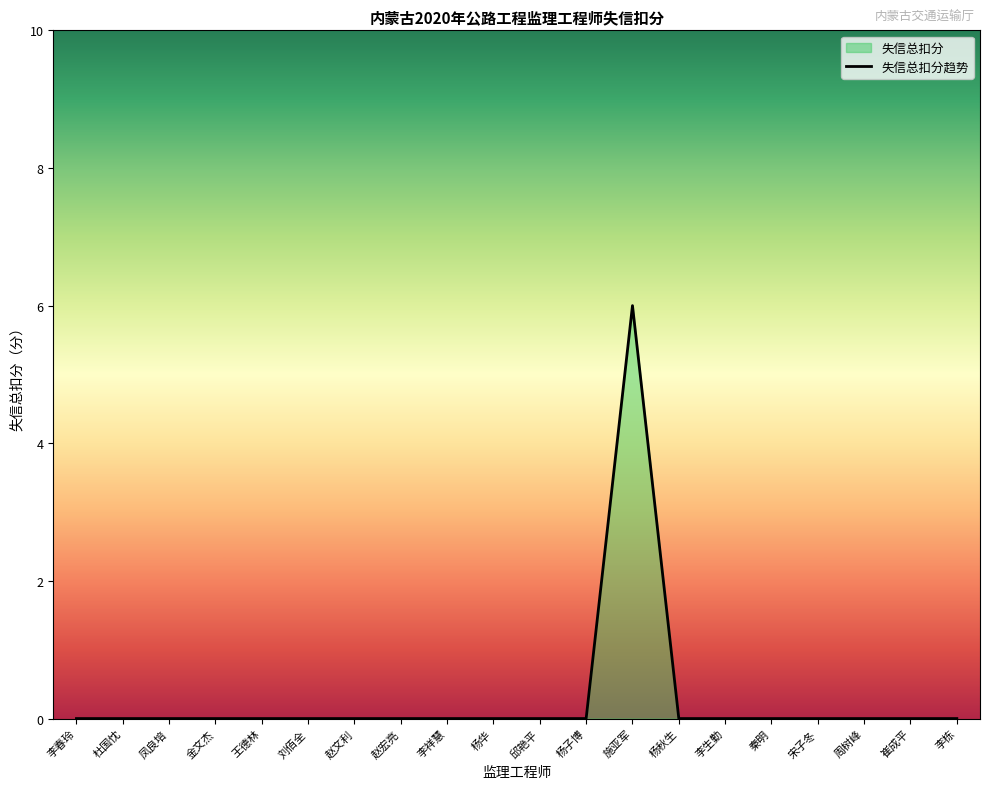

Which category has the lowest value across all series?

李春玲